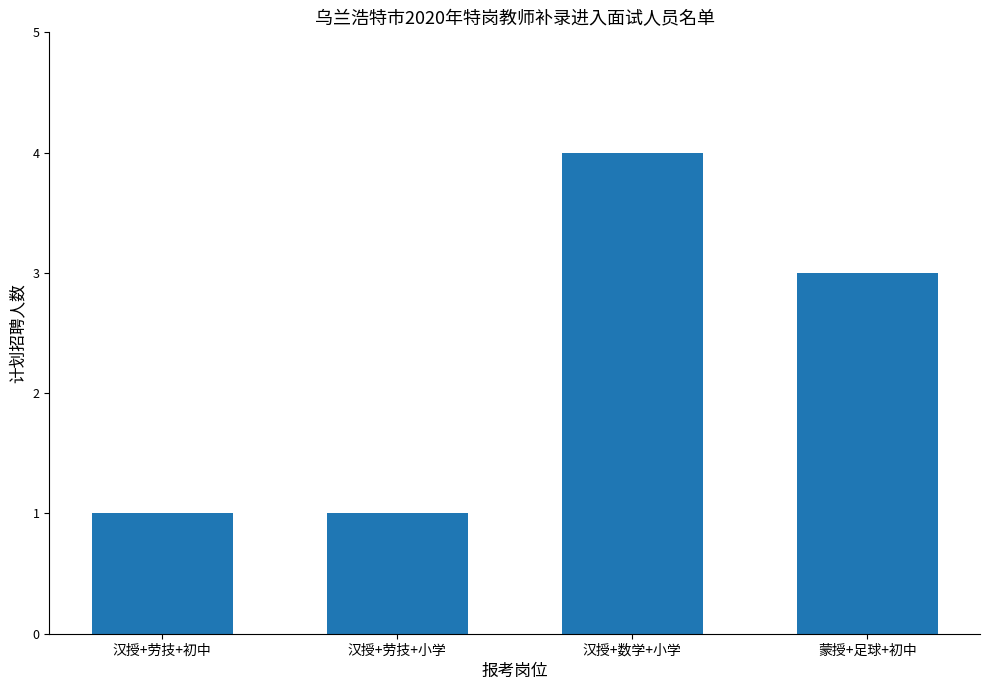

How many bars are there in total?

4